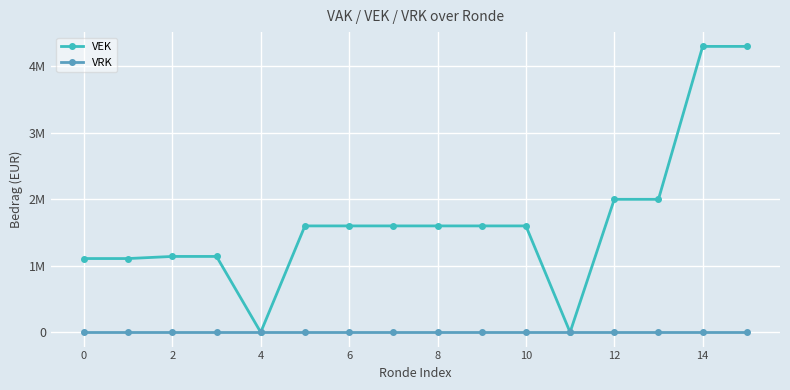

True or false: VEK and VRK cross at least once.

False